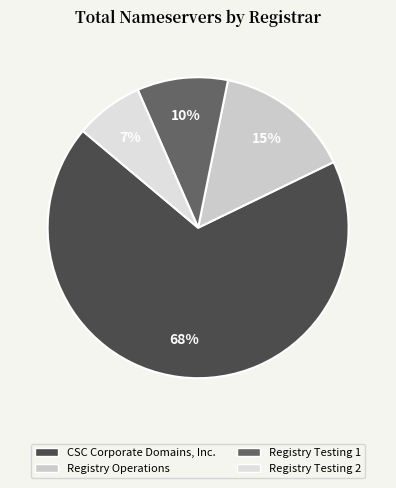

How many slices are in this pie chart?

4